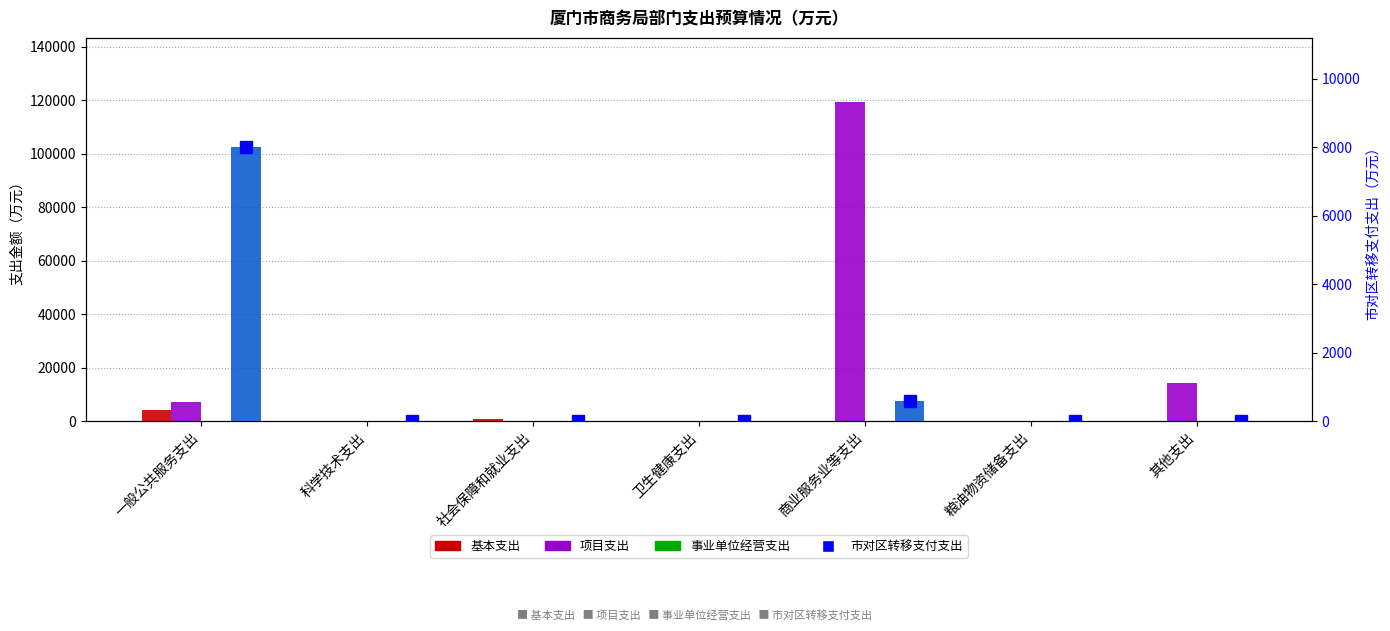

At which category is the sum across all series the highest?

商业服务业等支出